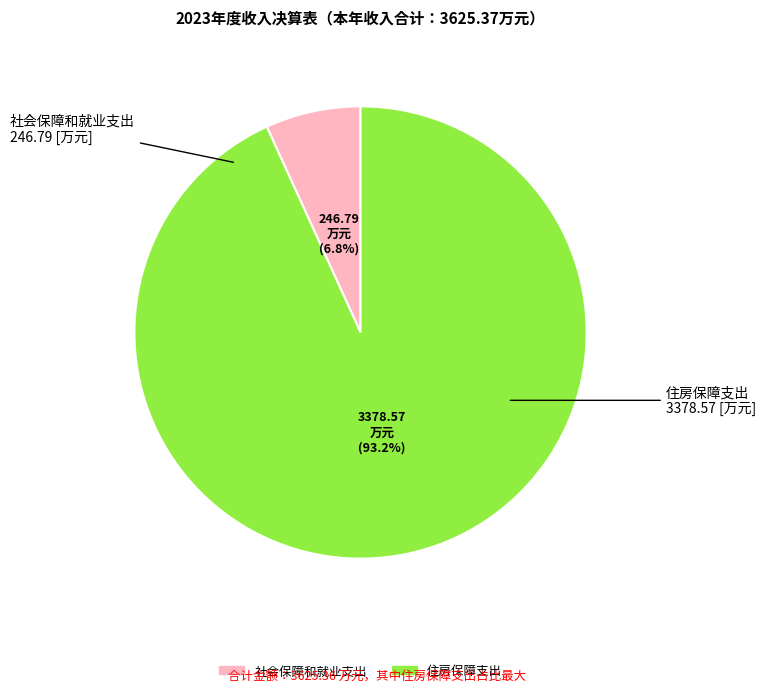

To the nearest percent, what percentage of the pie is 住房保障支出?

93%